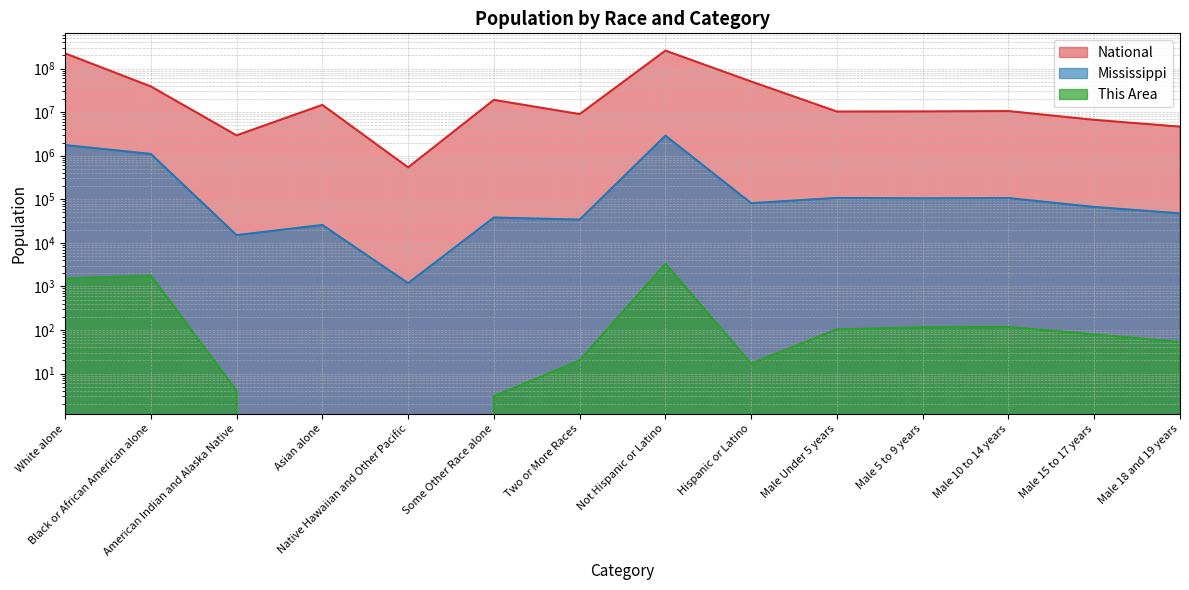

Is it true that This Area equals 74 at Male 10 to 14 years?

False